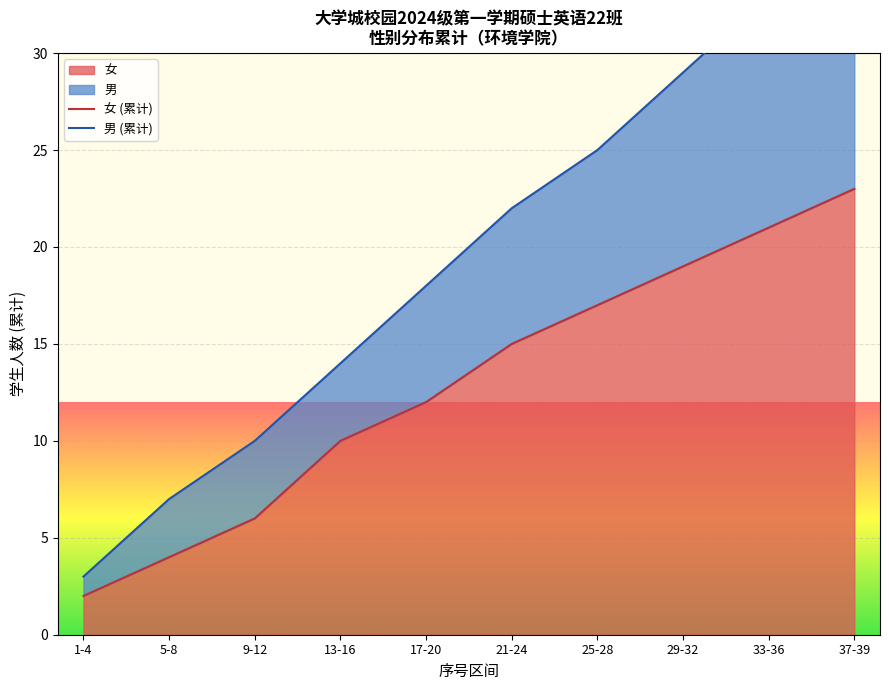

True or false: 女 (累计) and 男 (累计) intersect in this chart.

False